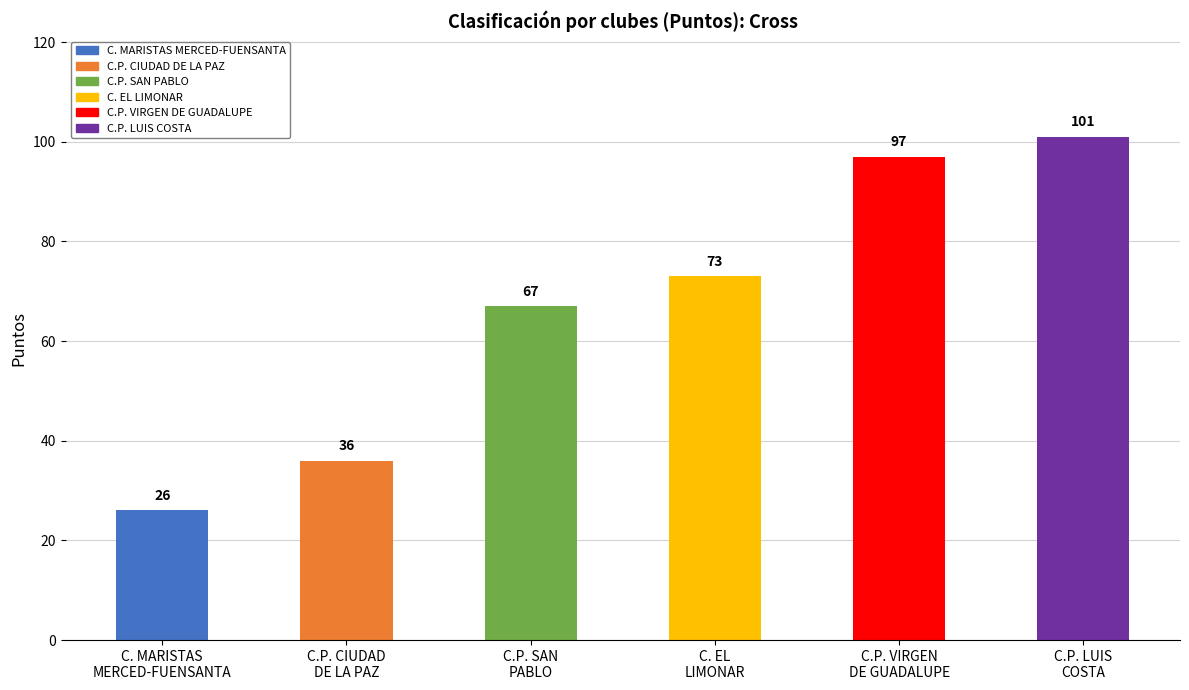

Reading left to right, what are all the values shown in this chart?

C. MARISTAS
MERCED-FUENSANTA=26	C.P. CIUDAD
DE LA PAZ=36	C.P. SAN
PABLO=67	C. EL
LIMONAR=73	C.P. VIRGEN
DE GUADALUPE=97	C.P. LUIS
COSTA=101